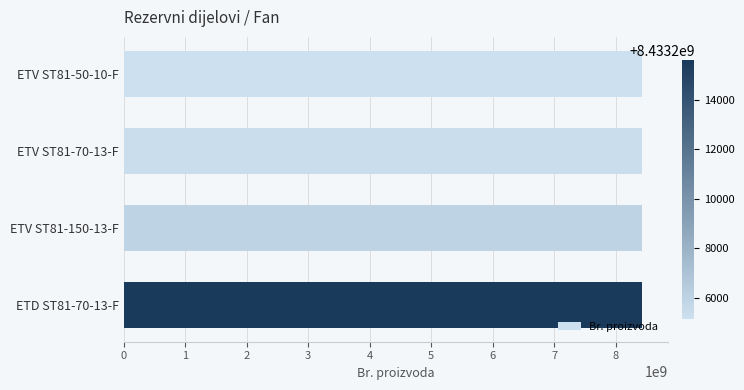

What is the sum of all values?

33732832135